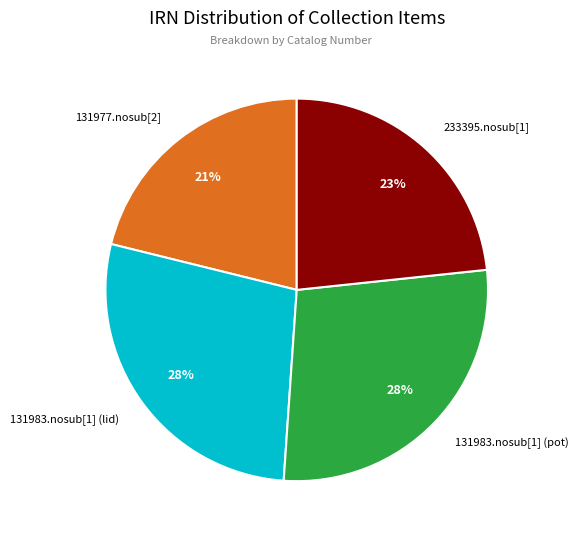

True or false: 131977.nosub[2] accounts for 21% of the total.

True